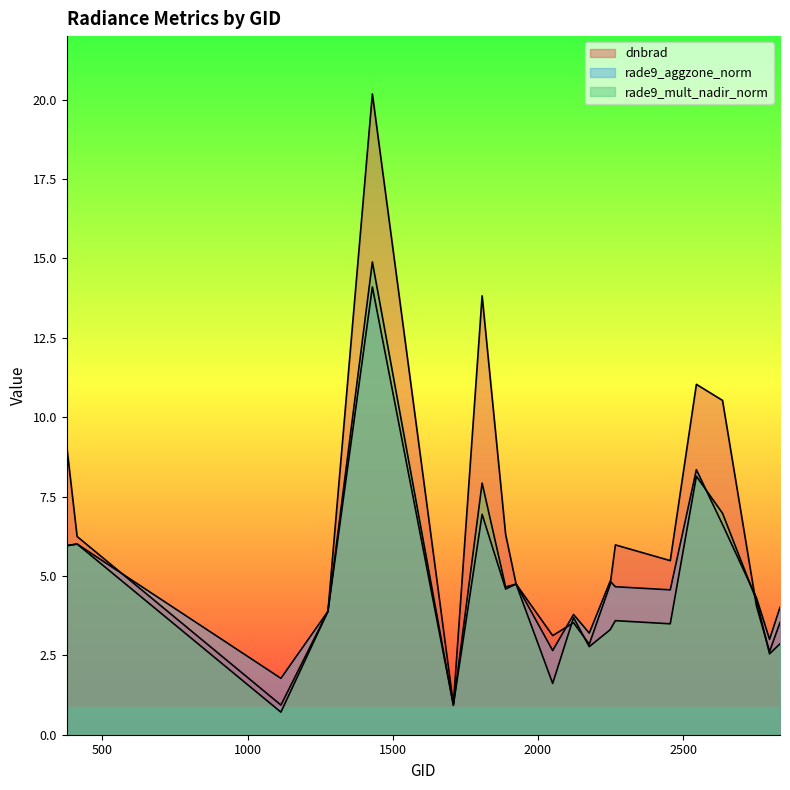

What is the difference between the maximum and minimum values in the dnbrad series?

19.2